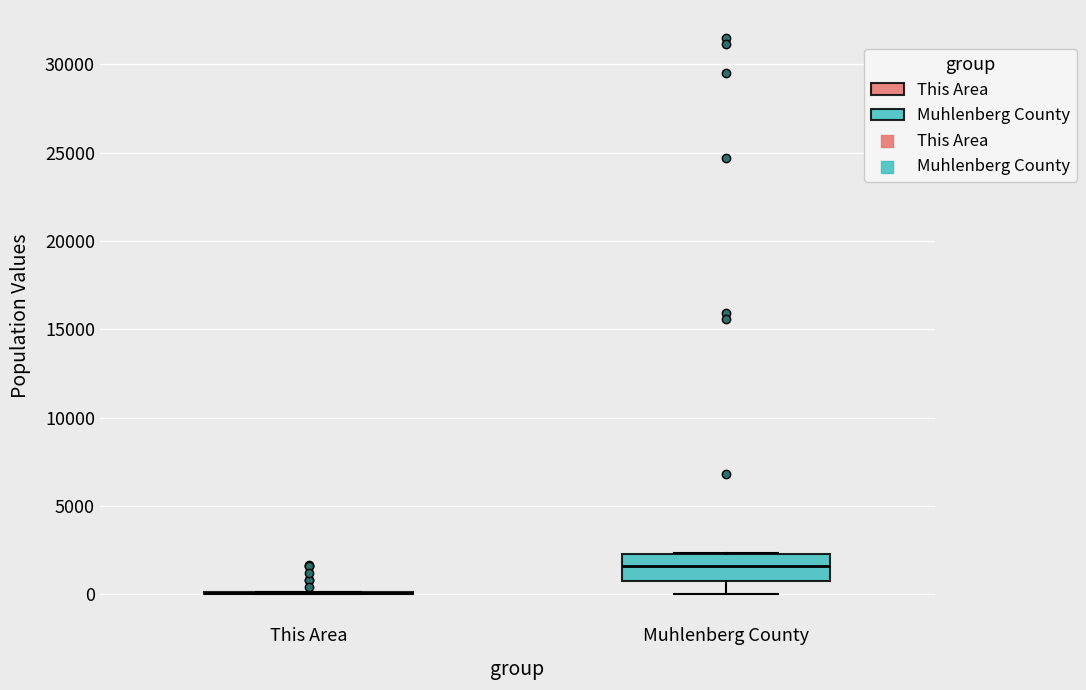

Reading left to right, read every box against the y-axis: the position of its median line, the range the box covers, and the ends of its whiskers. The values are not printed on the chart, so give them approximately, as read against the axis.

This Area: box collapsed to a line at 0, whiskers 0 to 0
Muhlenberg County: median 1500, box 500 to 2500, whiskers 0 to 2500